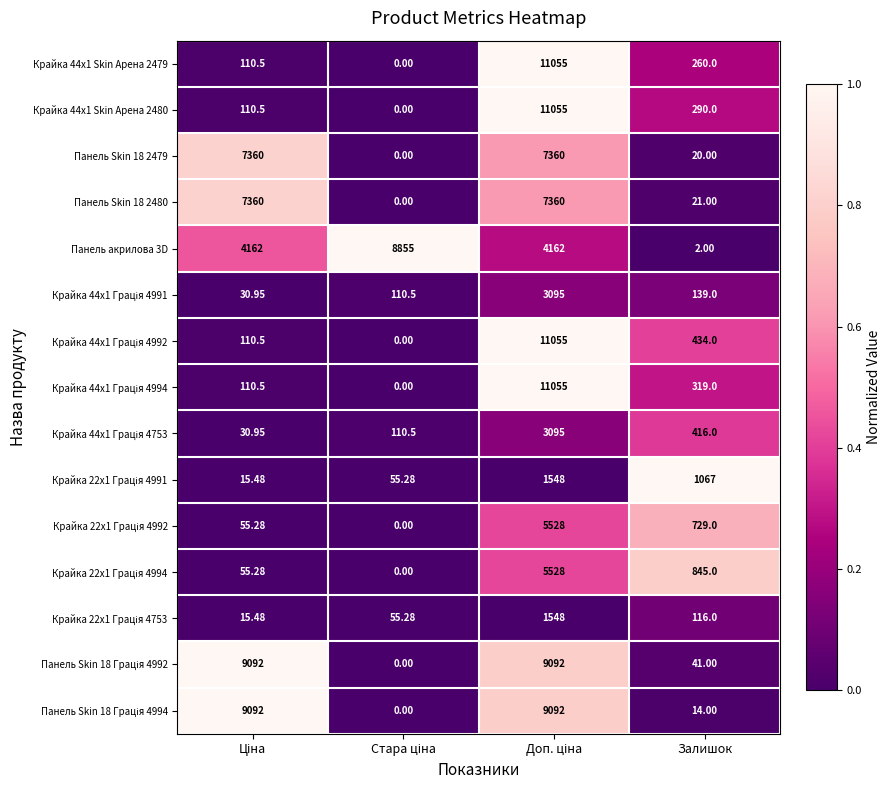

At how many categories does at least one series exceed 0?

4